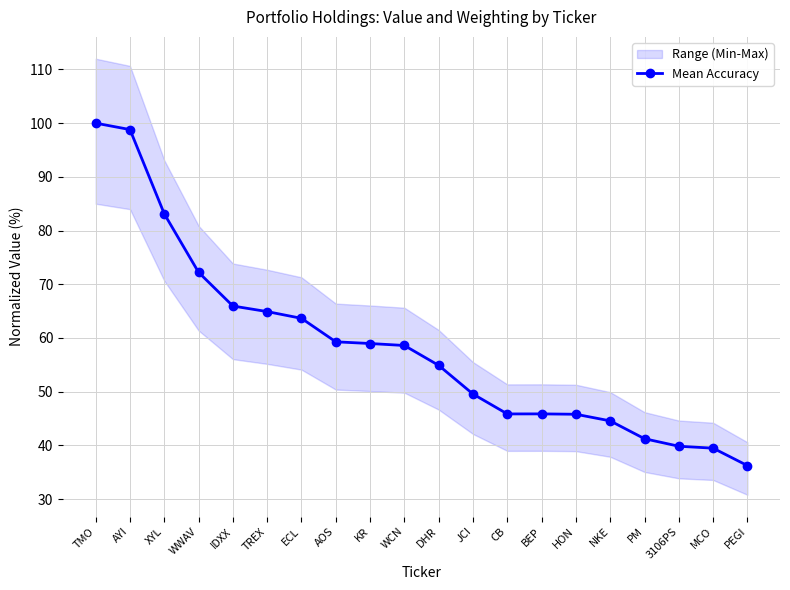

List the labels in order of value, largest first.

TMO, AYI, XYL, WWAV, IDXX, TREX, ECL, AOS, KR, WCN, DHR, JCI, BEP, CB, HON, NKE, PM, 3106PS, MCO, PEGI